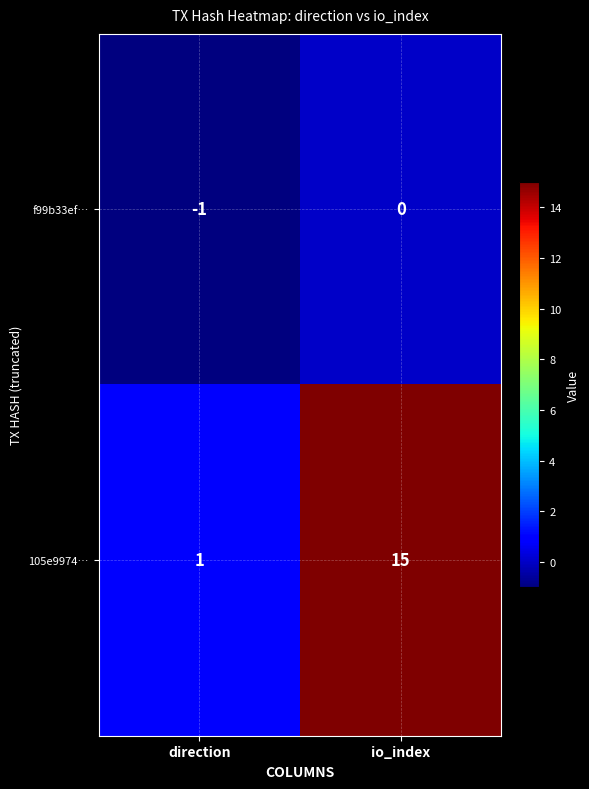

Which series has the widest spread of values?

105e9974…